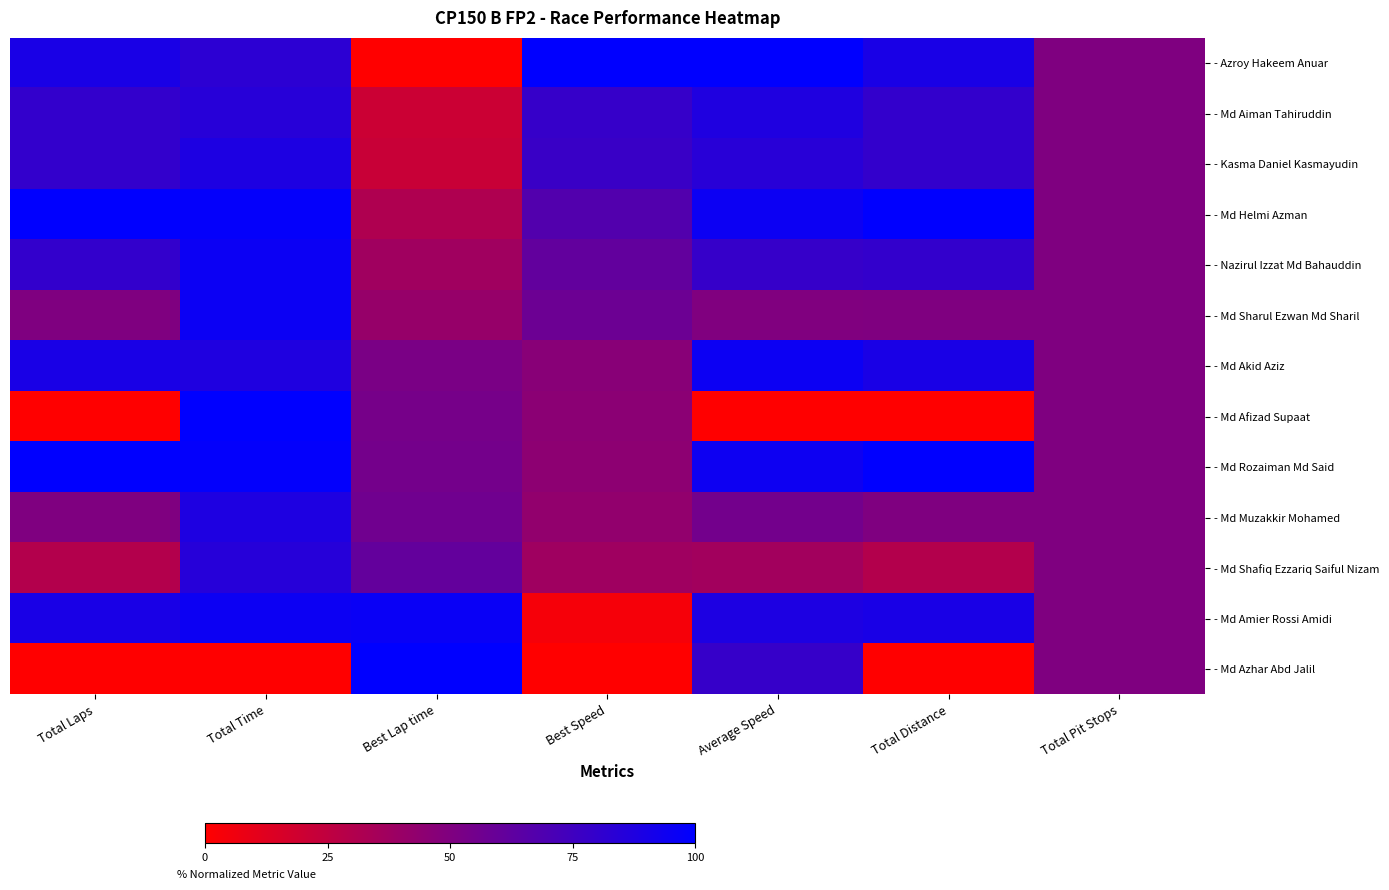

What is the spread (max minus min) of values at Total Laps?

100.0